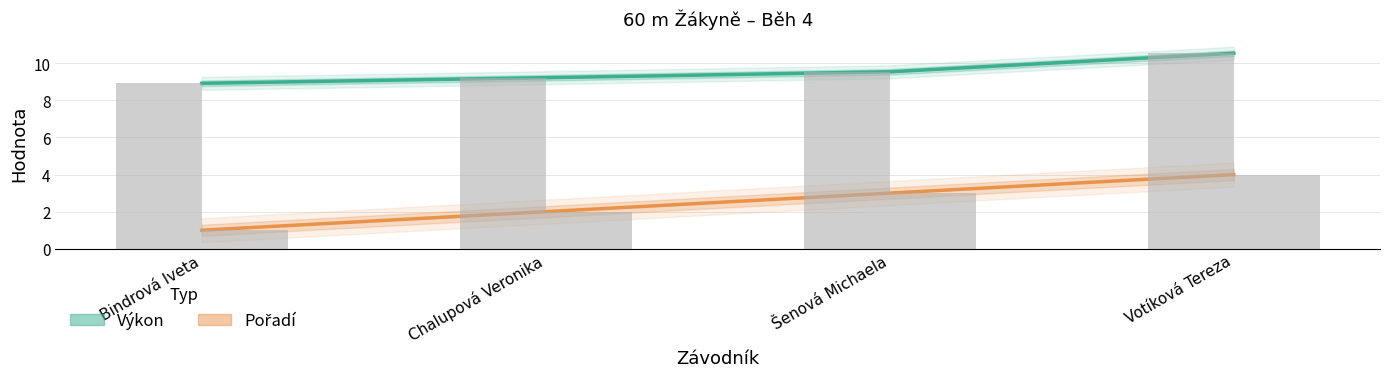

Are the bars grouped side by side (vs. stacked)?

Yes